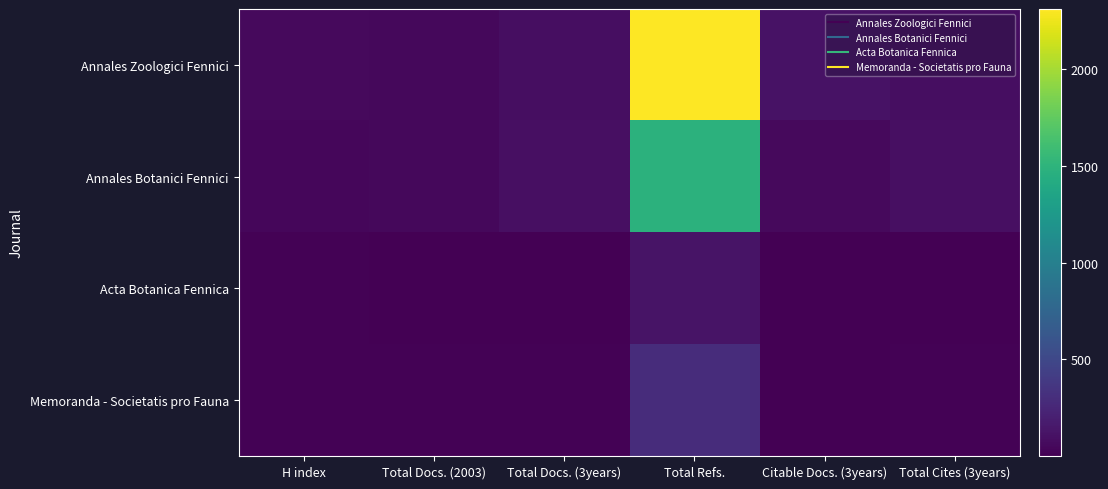

What is the spread (max minus min) of values at Total Cites (3years)?

87